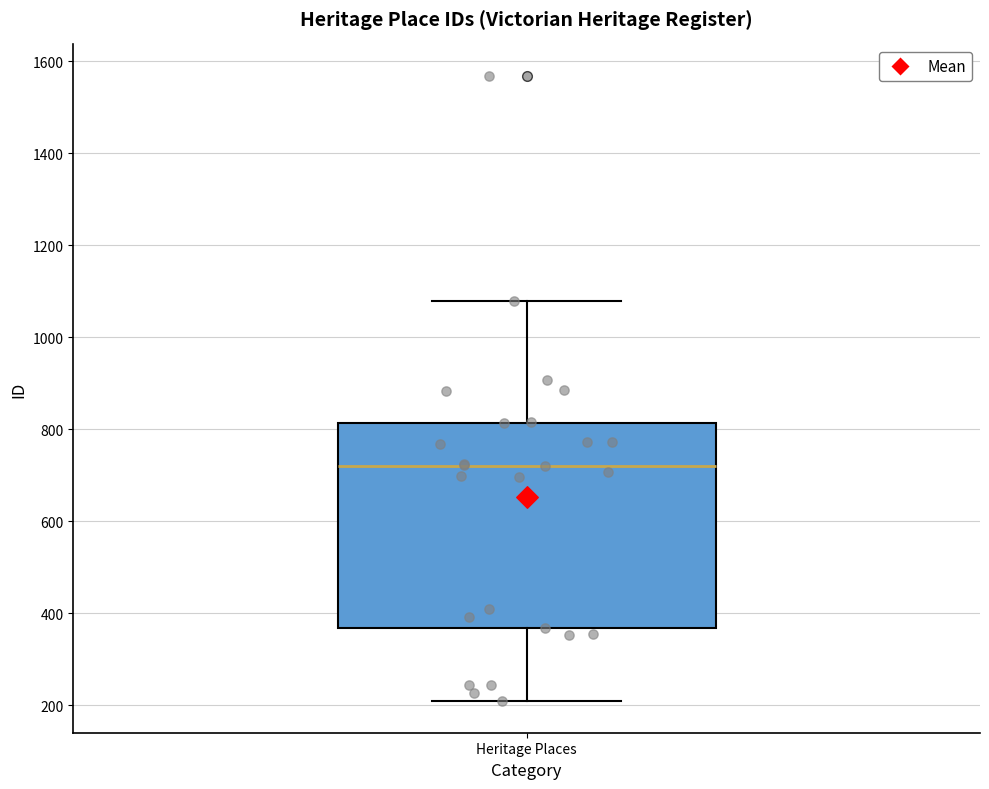

Transcribe this box plot: give where the median line is, the range the box spans, and where the two whiskers end, as read against the y-axis. The values are not printed on the chart, so give them approximately, as read against the axis.

median 720, box 360 to 820, whiskers 200 to 1080